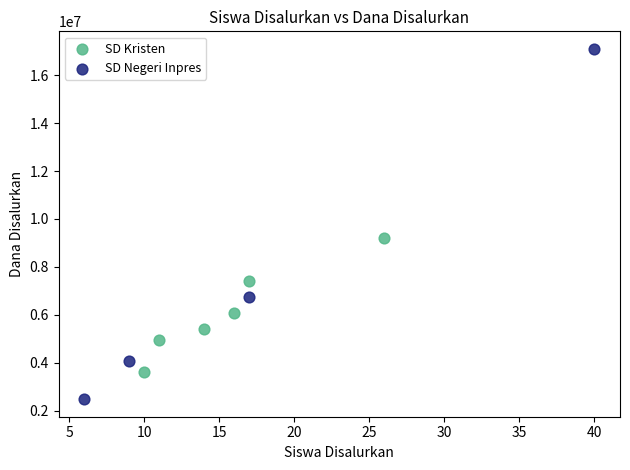

What are all the series names shown in the legend?

SD Kristen, SD Negeri Inpres